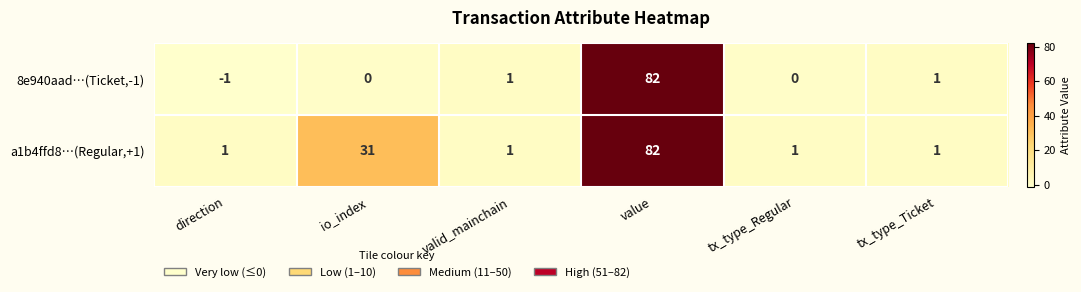

Reading left to right, extract all data points from this chart.

8e940aad…(Ticket,-1): direction=-1	io_index=0	valid_mainchain=1	value=82	tx_type_Regular=0	tx_type_Ticket=1
a1b4ffd8…(Regular,+1): direction=1	io_index=31	valid_mainchain=1	value=82	tx_type_Regular=1	tx_type_Ticket=1